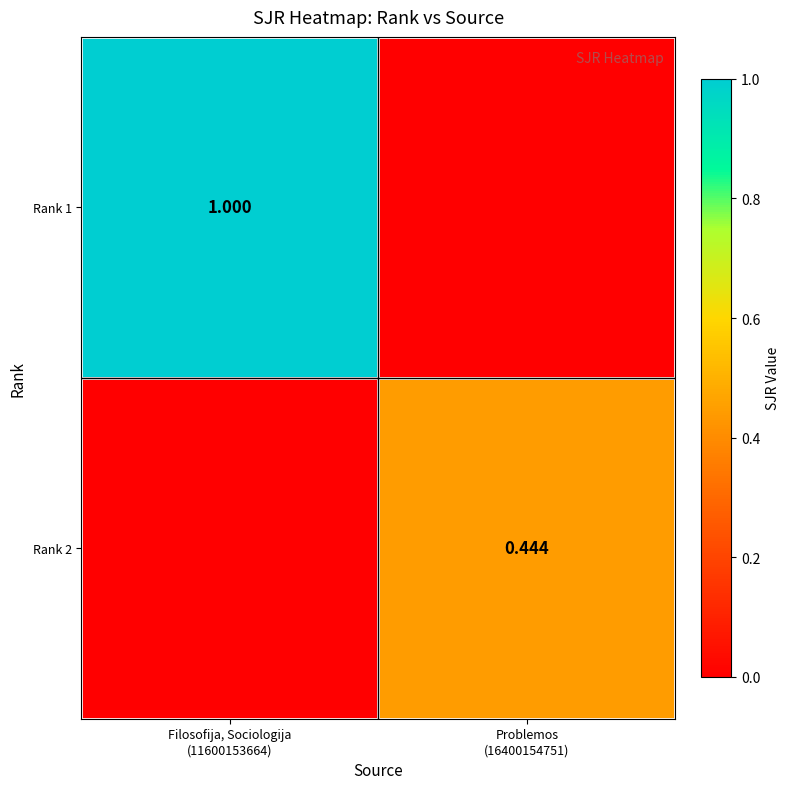

Is it true that Rank 1 equals 0.3 at Filosofija, Sociologija (11600153664)?

False